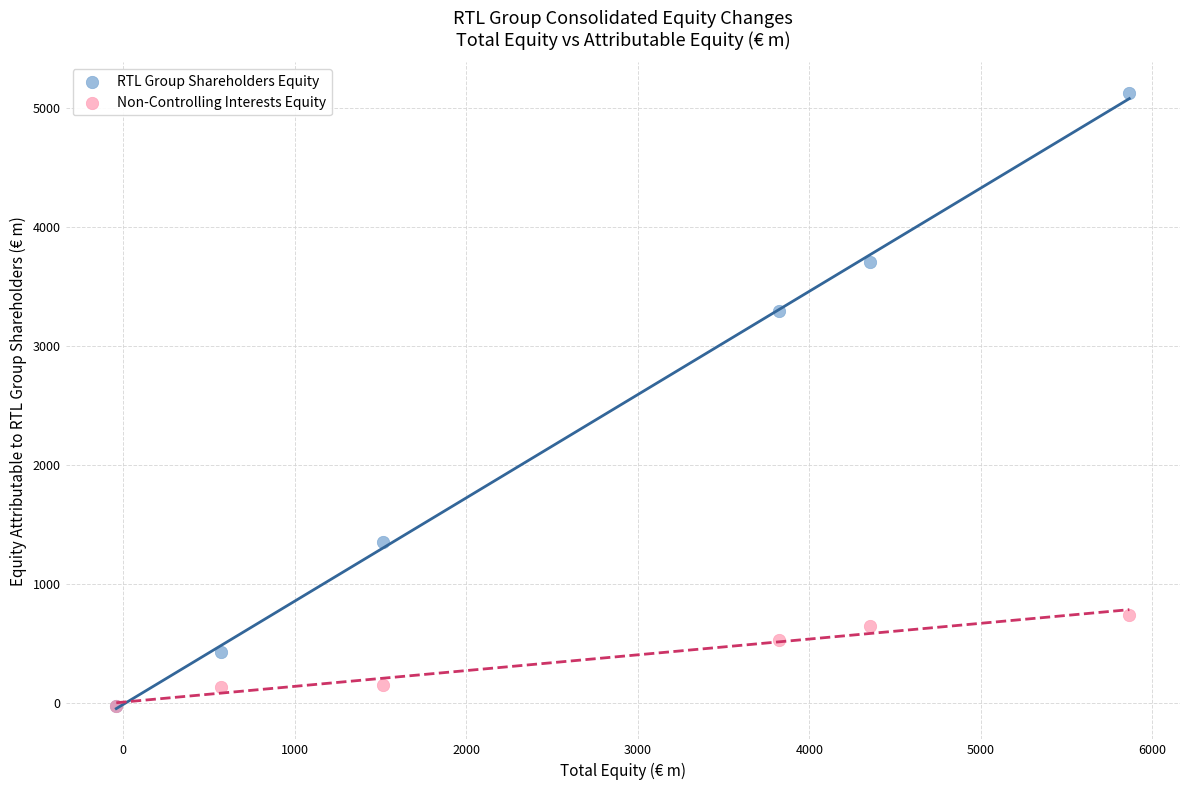

What are all the series names shown in the legend?

RTL Group Shareholders Equity, Non-Controlling Interests Equity